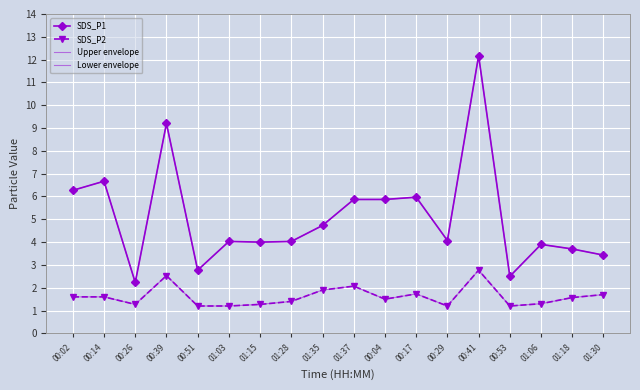

Read the SDS_P1 value at 00:04.

5.9